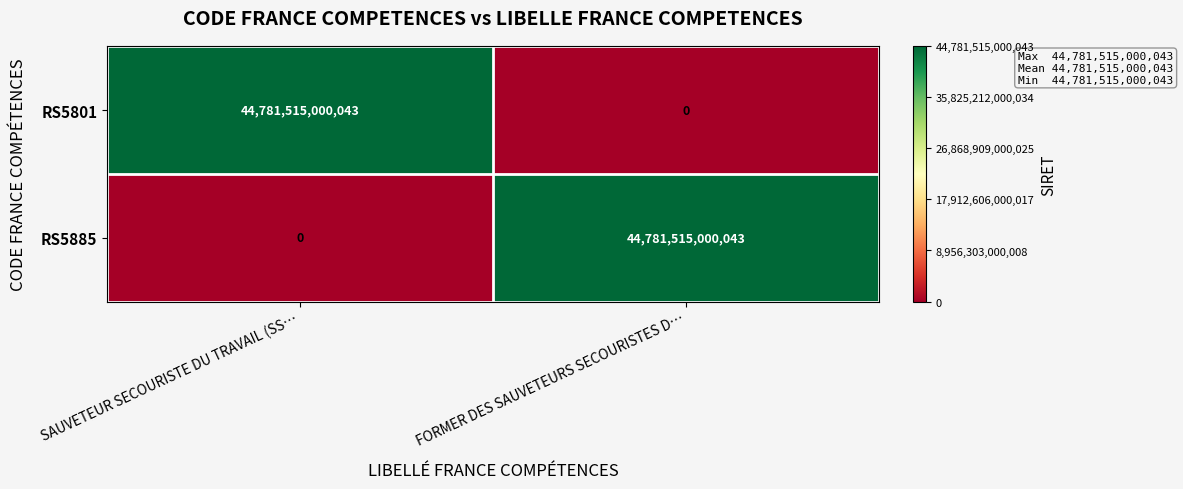

At which label does RS5885 reach its peak?

FORMER DES SAUVETEURS SECOURISTES D…